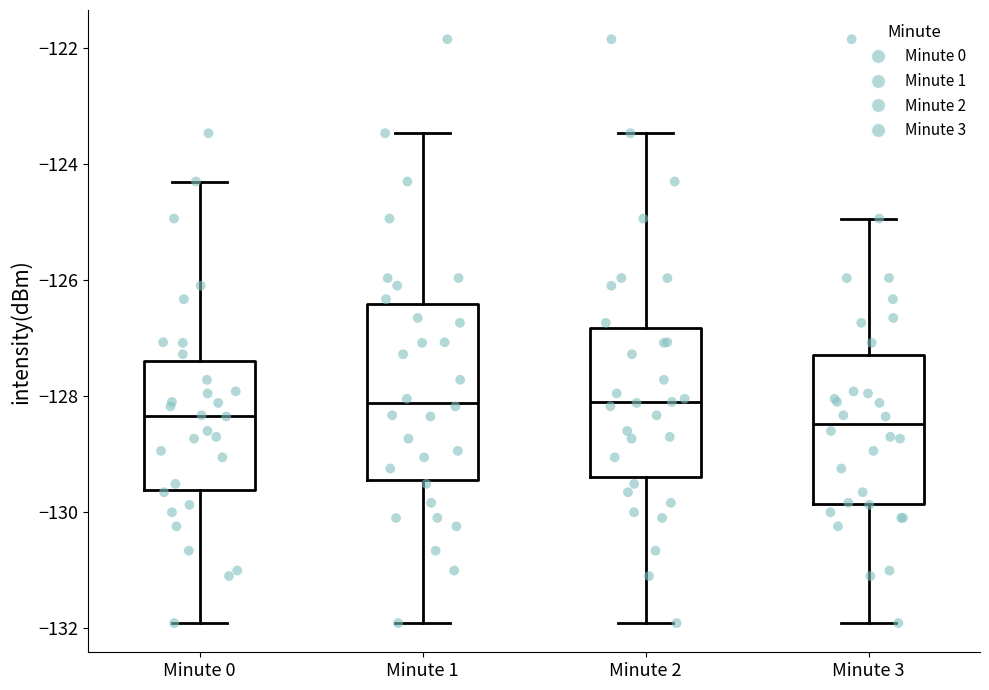

Where does the lower whisker of the box for Minute 3 end on the y-axis? The values are not printed on the chart, so give them approximately, as read against the axis.

-132.0